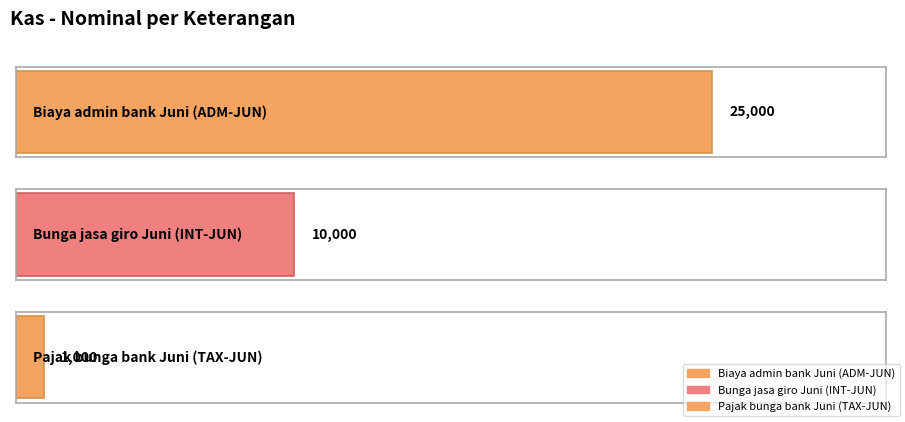

List the labels in order of value, smallest first.

Pajak bunga bank Juni (TAX-JUN), Bunga jasa giro Juni (INT-JUN), Biaya admin bank Juni (ADM-JUN)